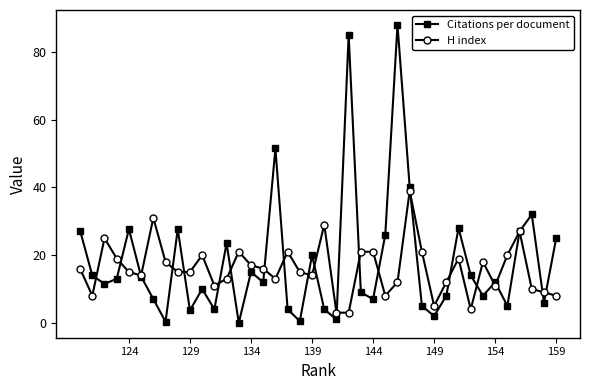

The H index series shows 5.0 at 149. True or false?

True